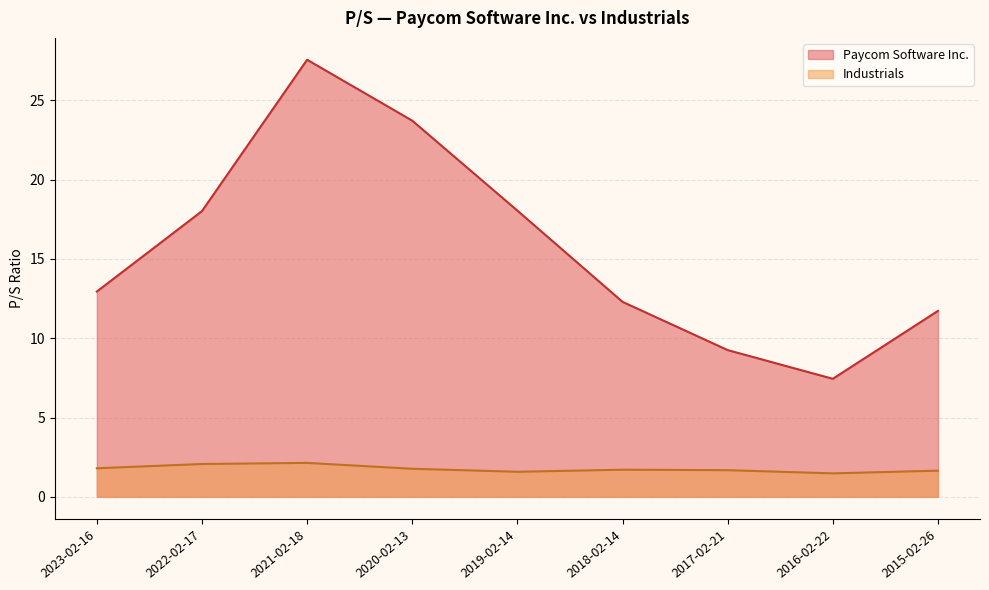

Is it true that Industrials equals 1.7 at 2018-02-14?

True